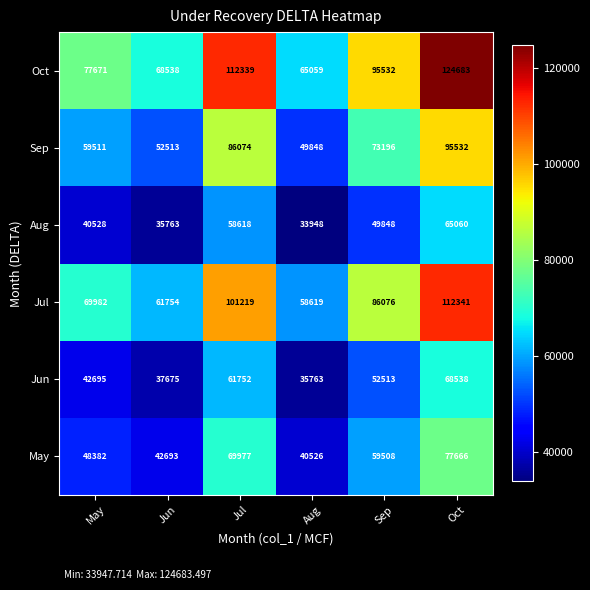

Read the Jul value at Jun, to the nearest 10.

61750